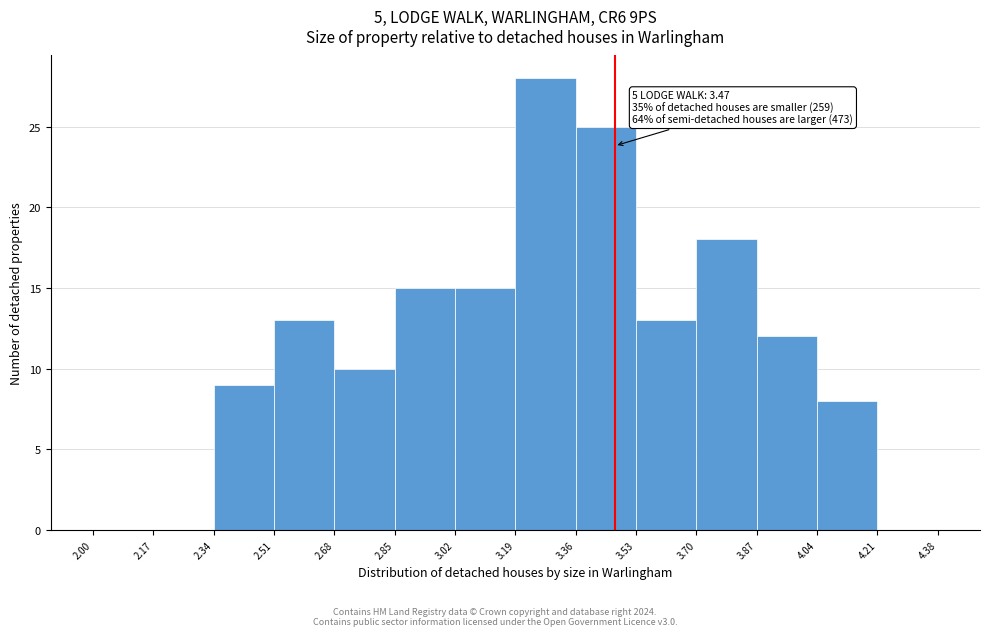

Which range on the x-axis has the tallest bar?

3.19 to 3.36